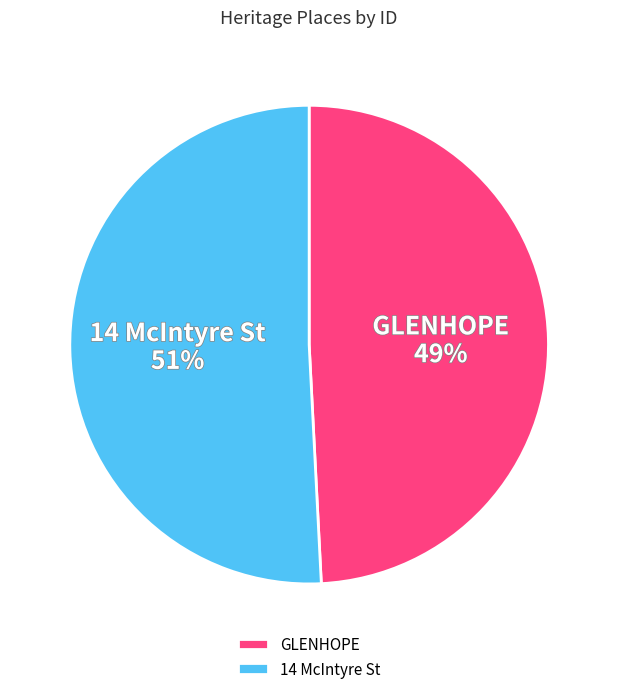

Is GLENHOPE the majority of the pie?

No